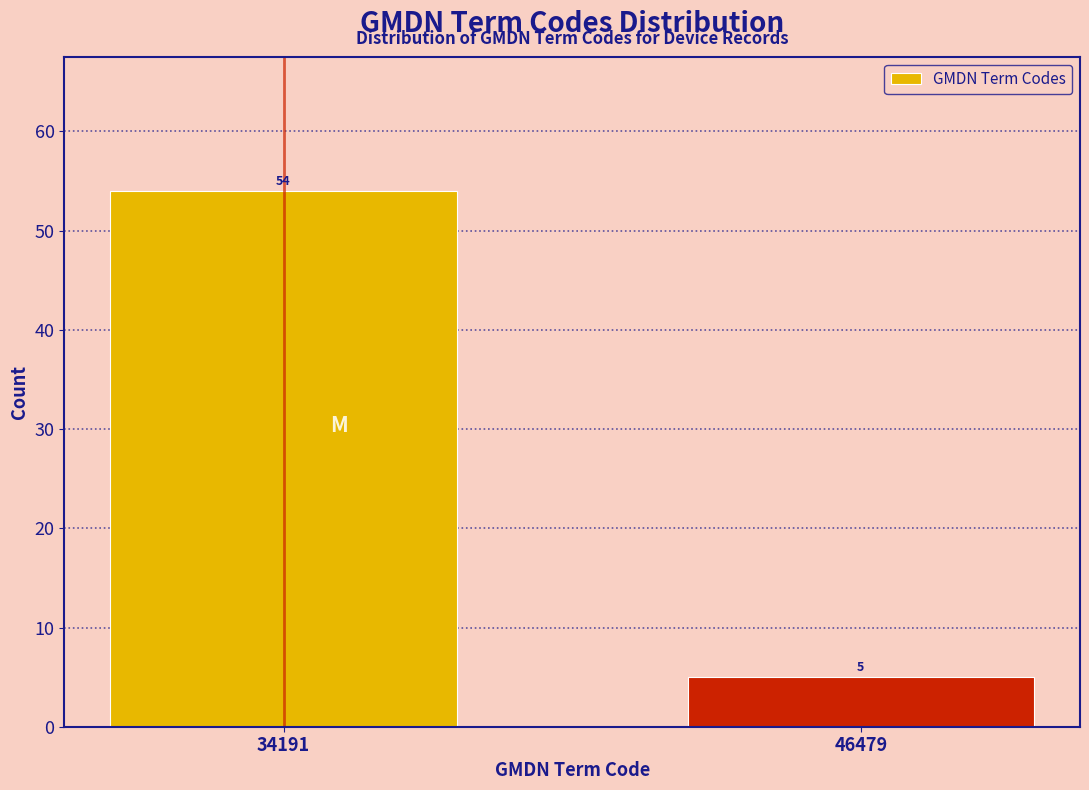

Reading right to left, extract all data points from this chart.

46479=5	34191=54